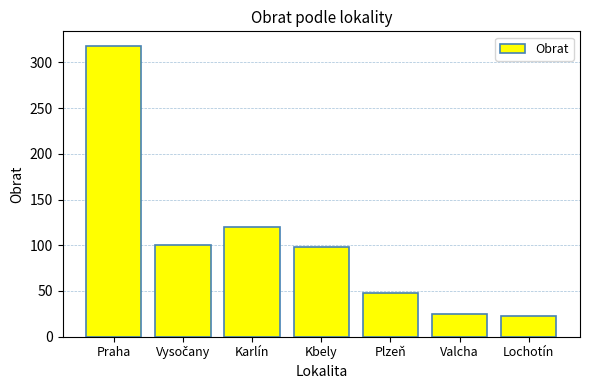

Which category has the highest value across all series?

Praha